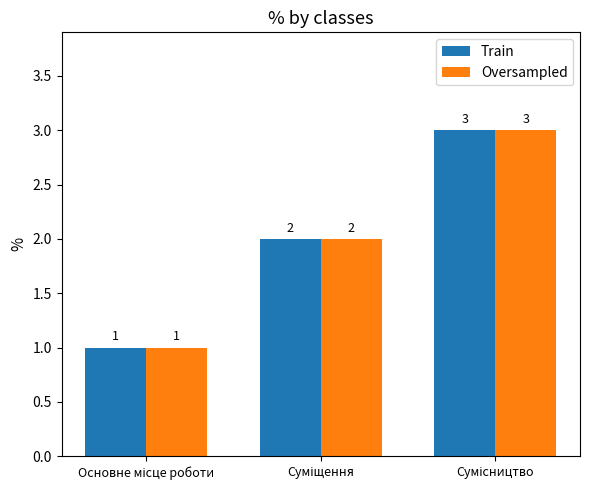

Reading left to right, transcribe all the data shown in this chart.

Train: 1	2	3
Oversampled: 1	2	3